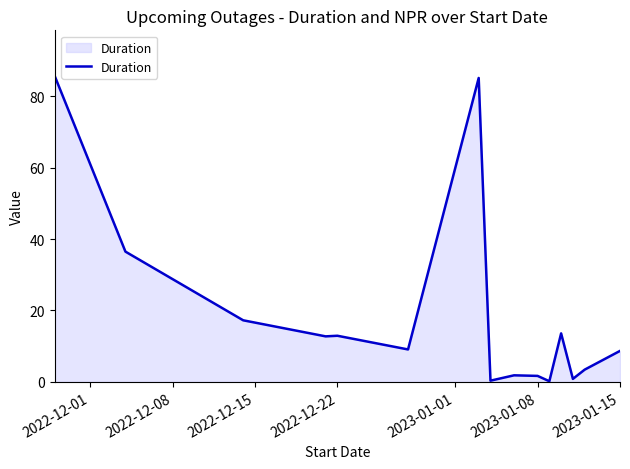

What is the greatest value displayed?

85.7